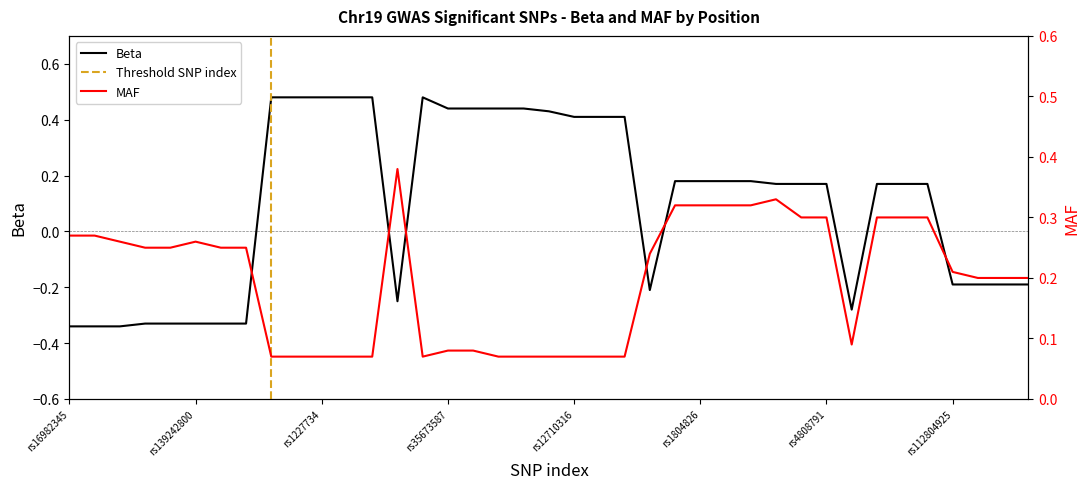

Which series has the widest spread of values?

Beta